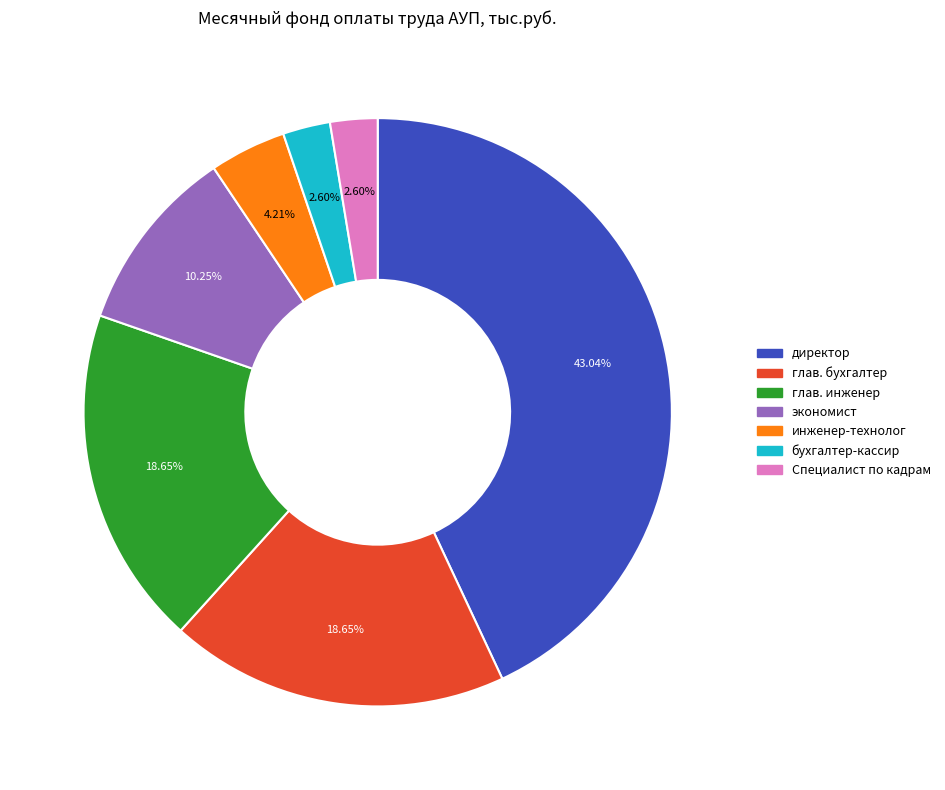

Approximately how many times larger is the value at Специалист по кадрам compared to экономист?

0.3